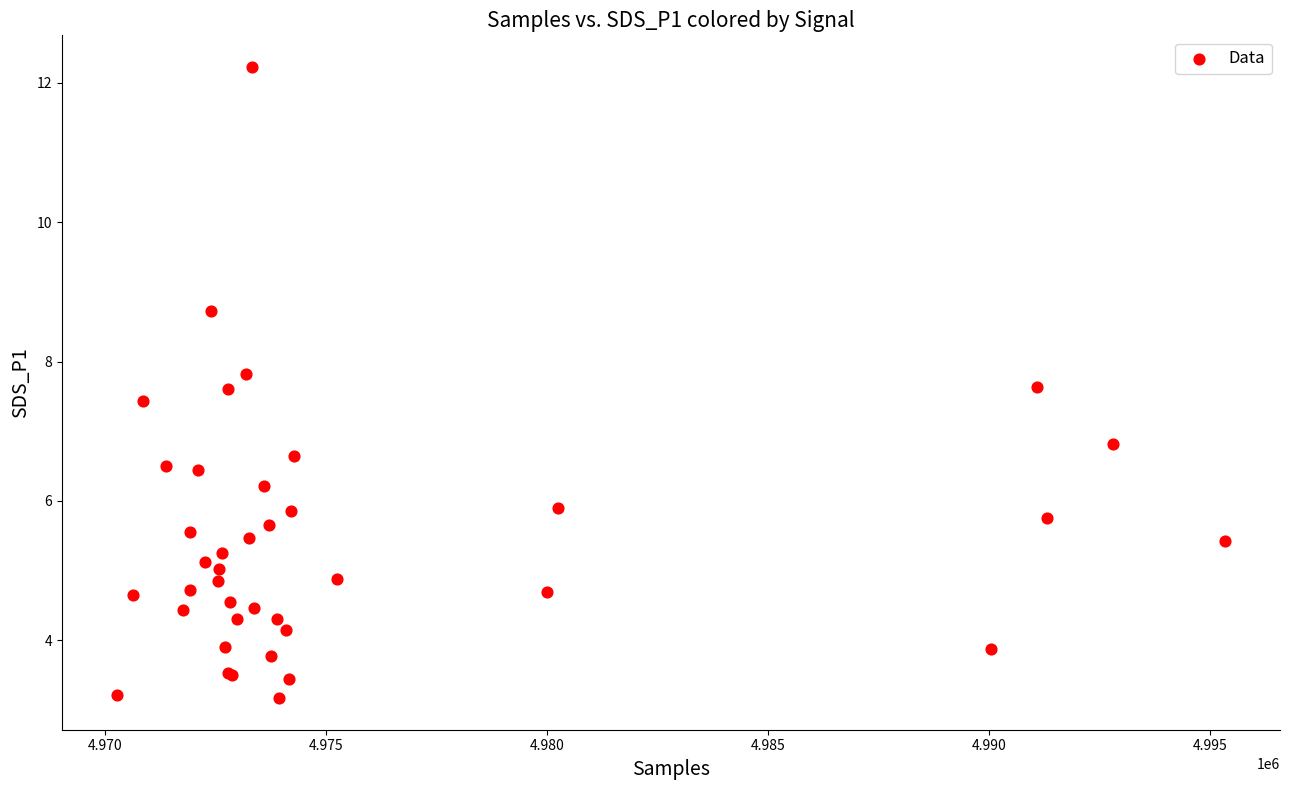

What Y value in the scatter plot is closest to 7?

6.8